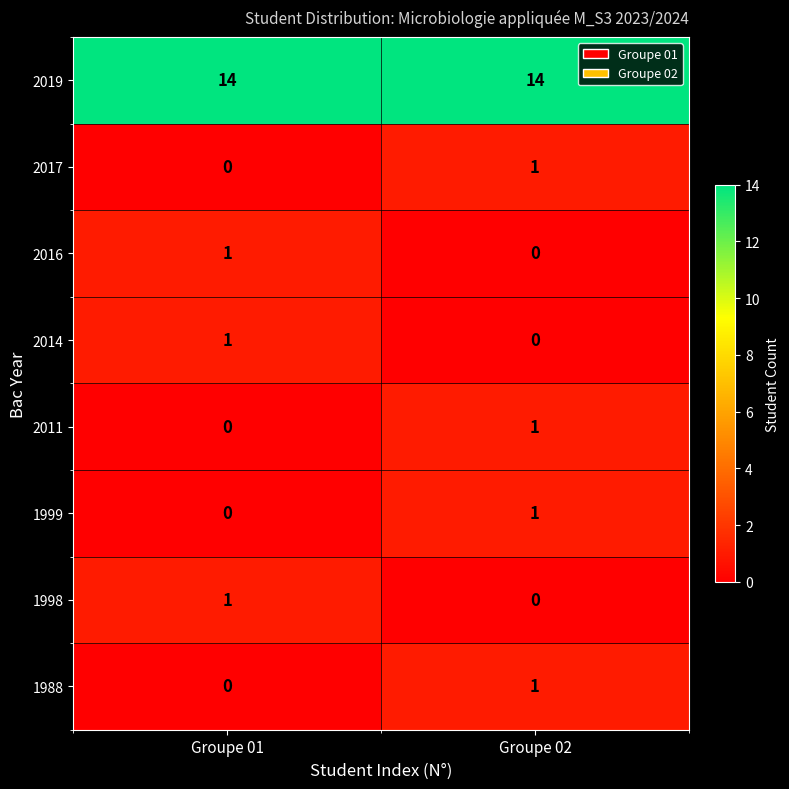

How many categories are shown in the chart?

2